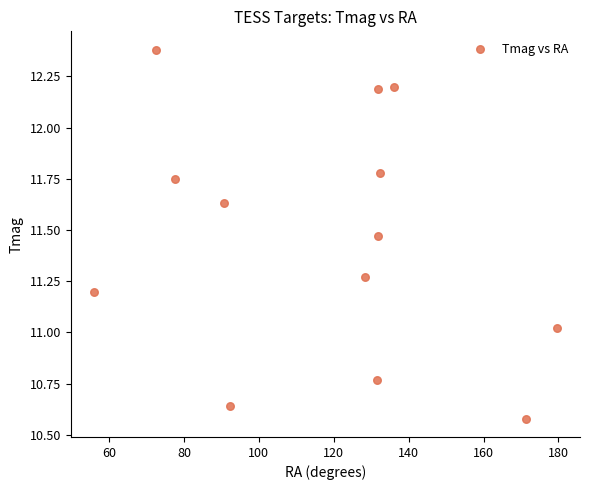

What is the range of Y values (max minus min)?

1.8